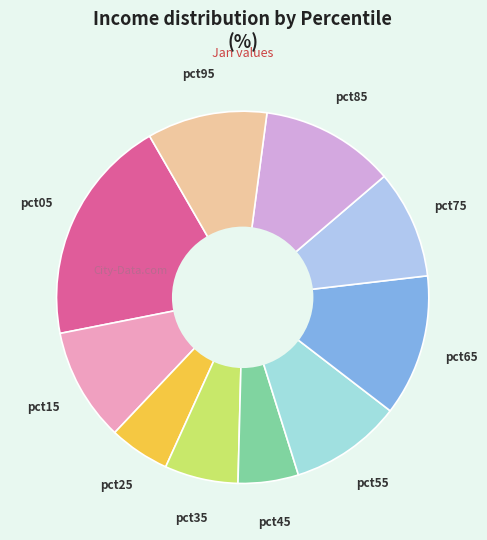

Is there a majority slice in this chart?

No